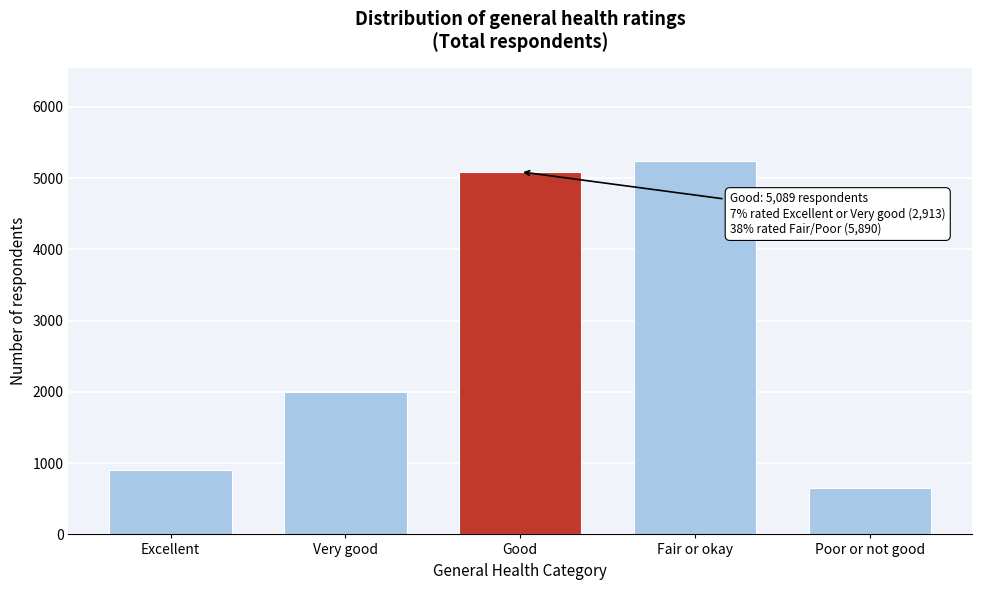

Reading right to left, extract all data points from this chart.

Poor or not good=649	Fair or okay=5241	Good=5089	Very good=2003	Excellent=910